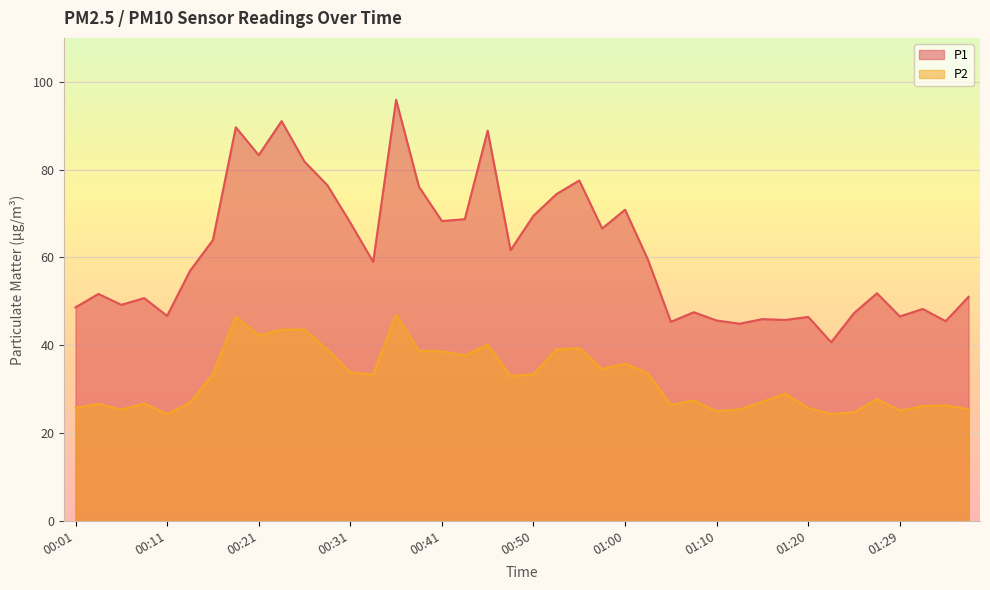

What is the greatest value displayed?

95.9